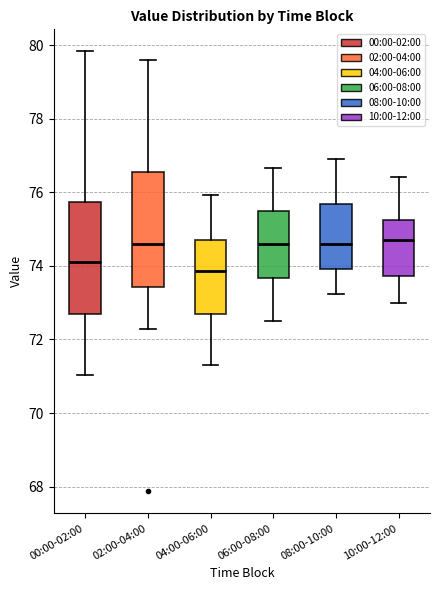

Which box has the lowest median line?

04:00-06:00